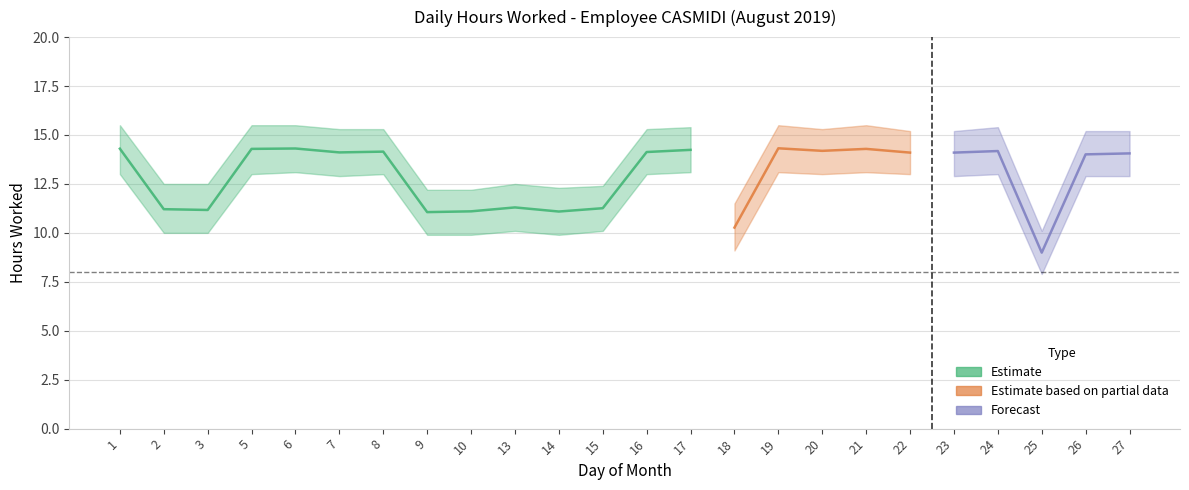

In Upper bound, how many points are higher than both neighbors (excluding endpoints)?

5